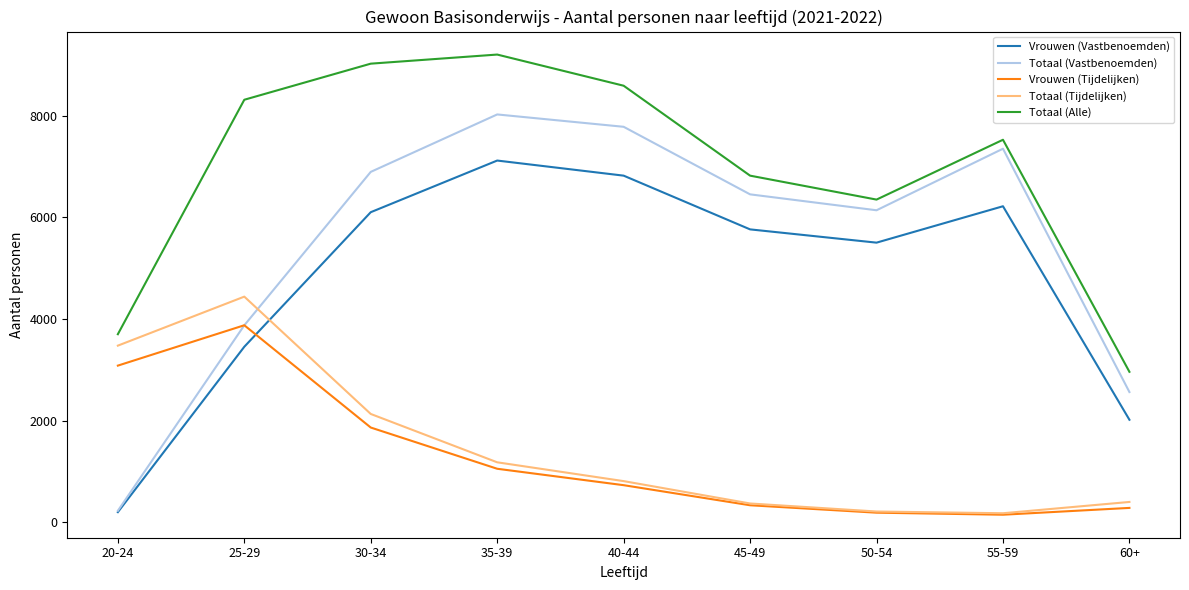

What is the difference between the maximum and minimum values in the Vrouwen (Tijdelijken) series?

3727